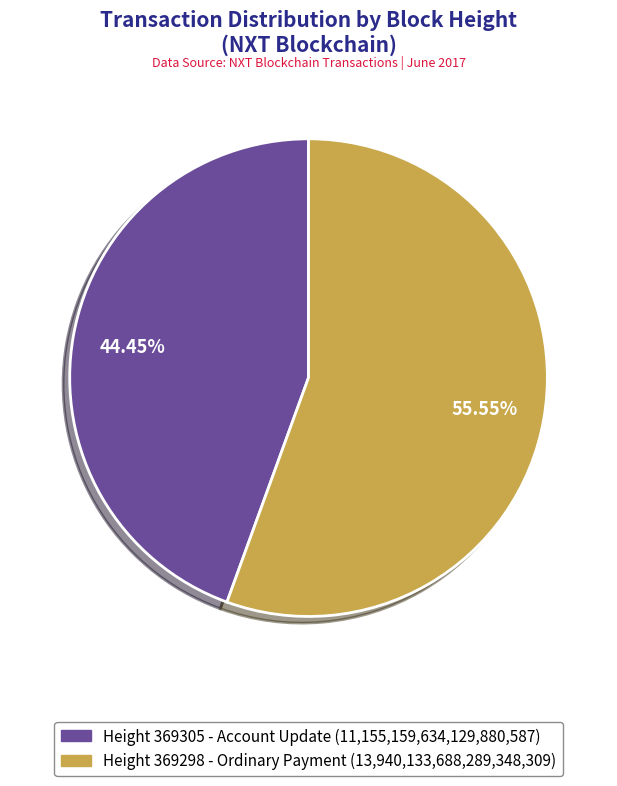

Is there a majority slice in this chart?

Yes